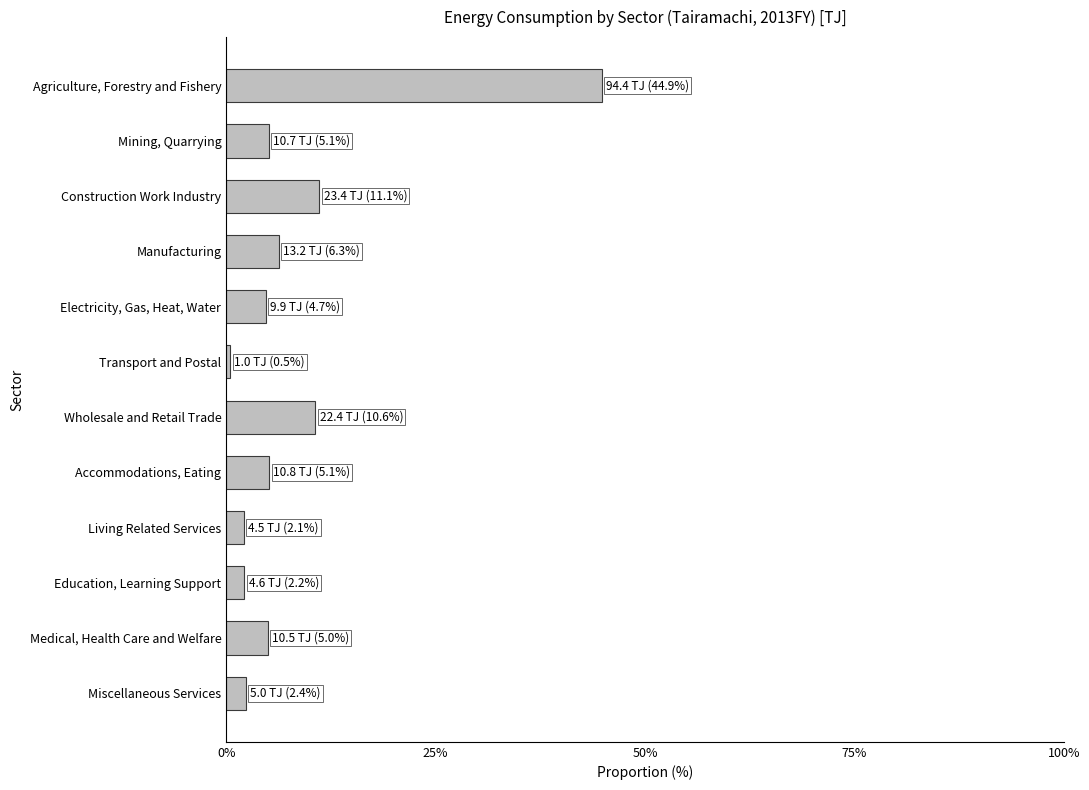

True or false: the data shows 44.9 at Agriculture, Forestry and Fishery.

True